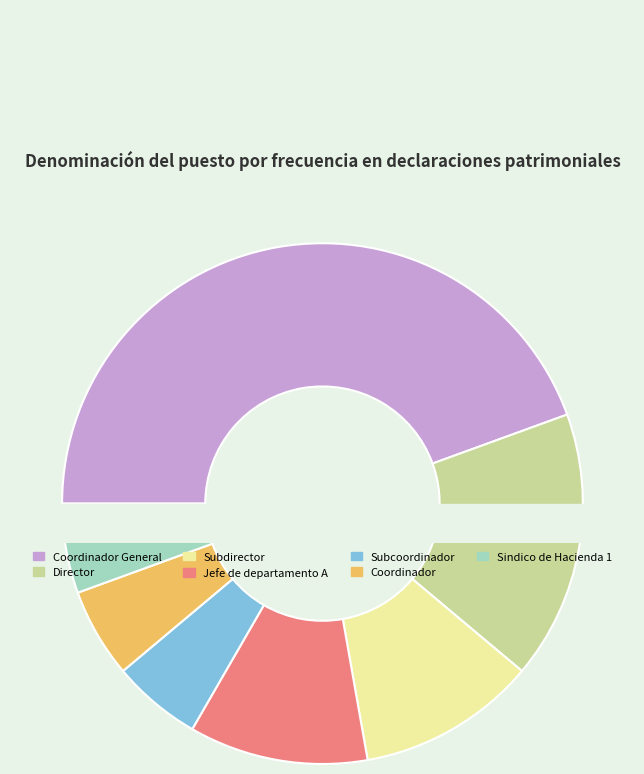

What is the change in value from Subdirector to Sindico de Hacienda 1?

-1